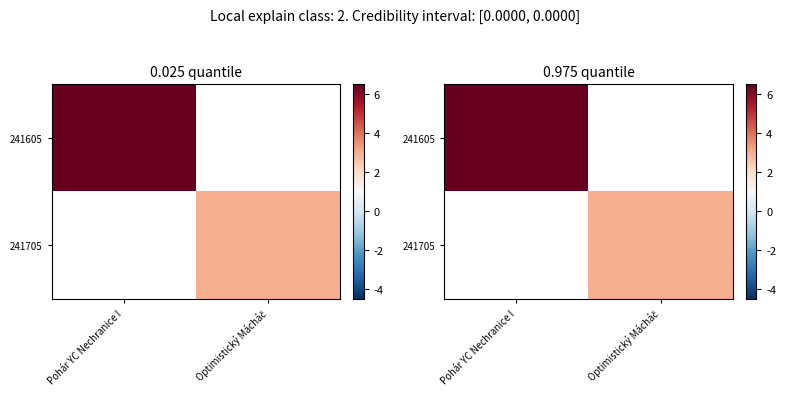

Which series has the largest range (max minus min)?

241605